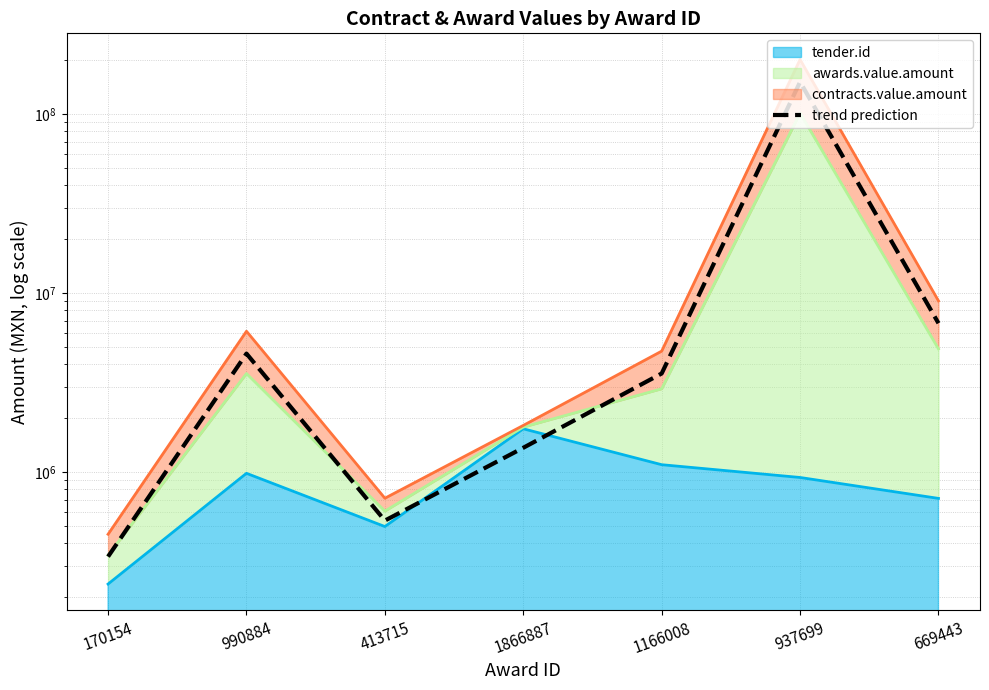

What is the difference between the maximum and minimum values?

150797202.8